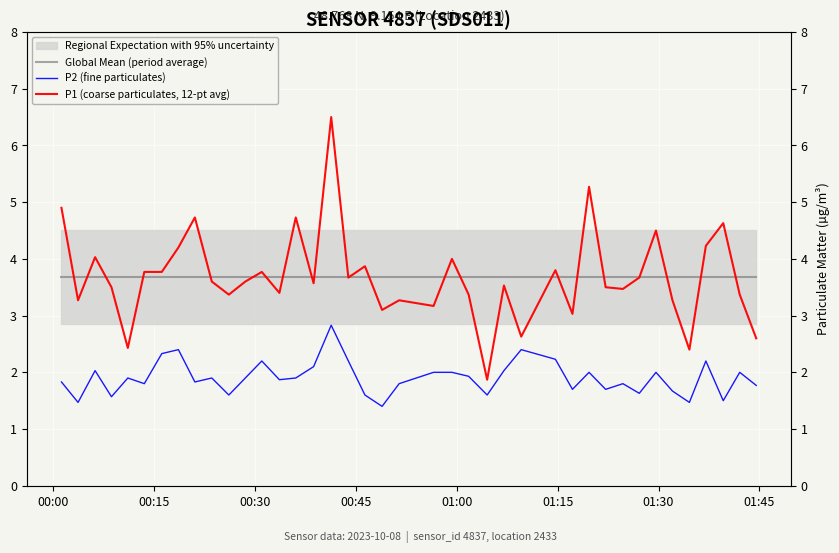

True or false: P2 (fine particulates) has a value of 0.8 at 00:15.

False